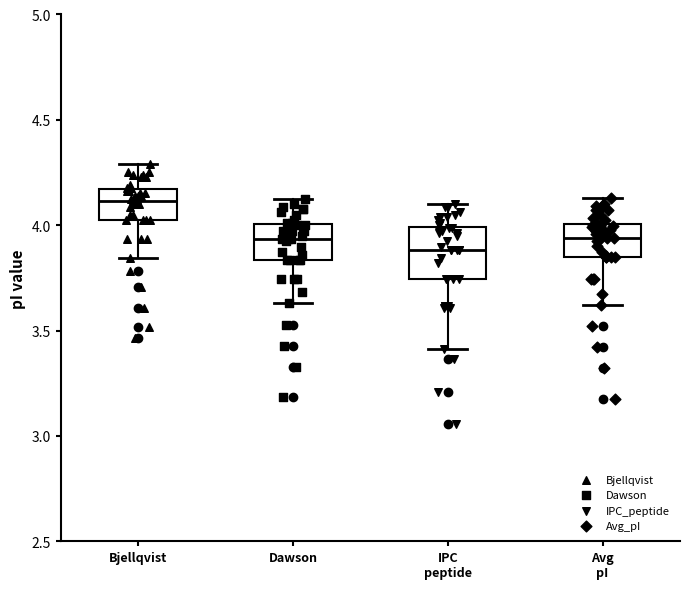

Where does the lower whisker of the box for Avg pI end on the y-axis? The values are not printed on the chart, so give them approximately, as read against the axis.

3.60